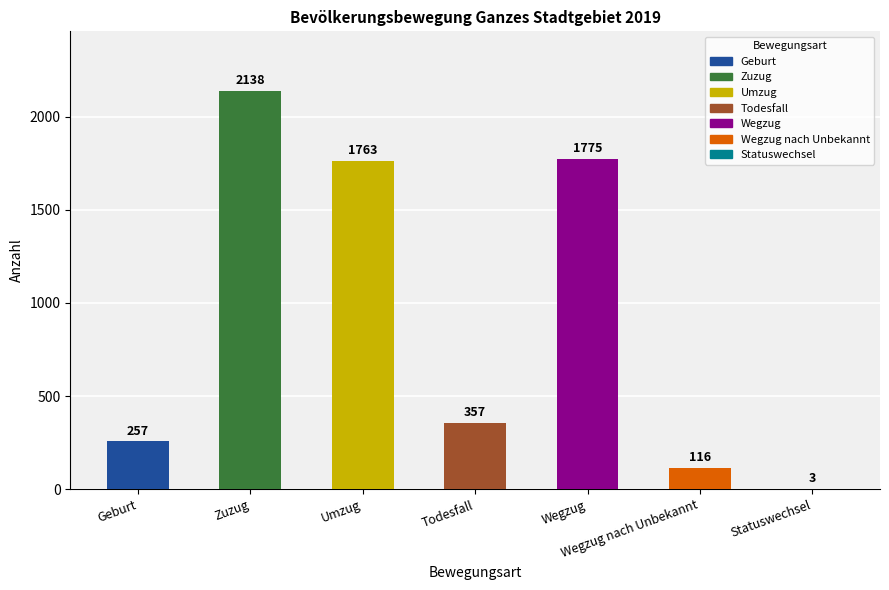

Is it true that the value at Wegzug nach Unbekannt is 196?

False